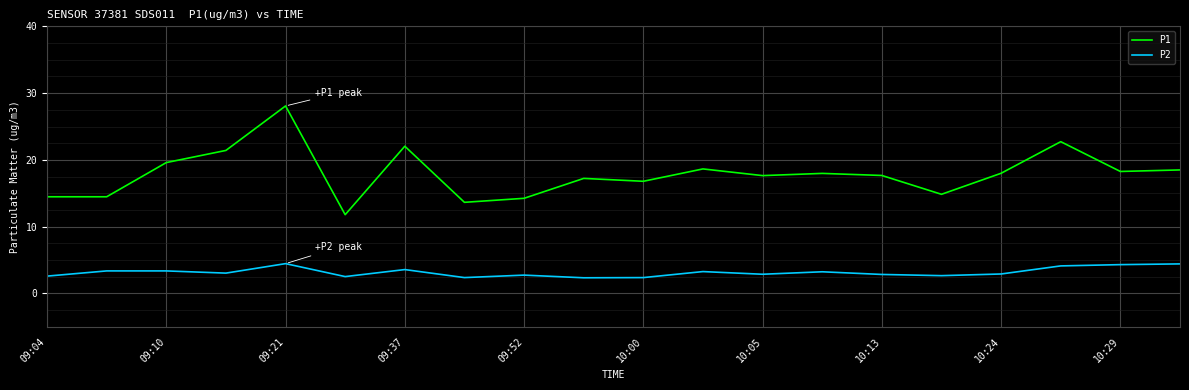

At how many categories does at least one series exceed 10?

20